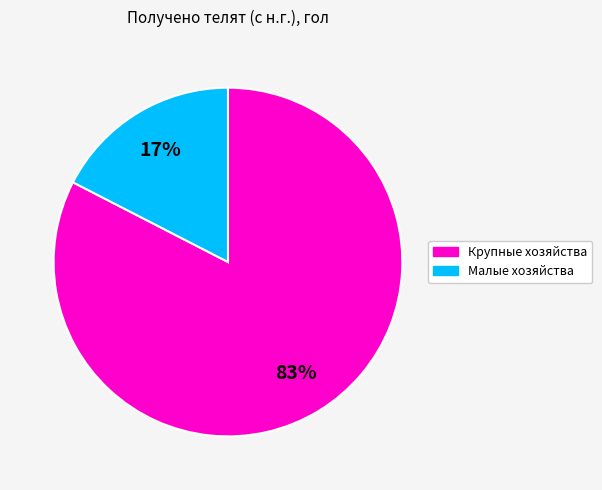

Is there any slice that represents more than half of the pie?

Yes